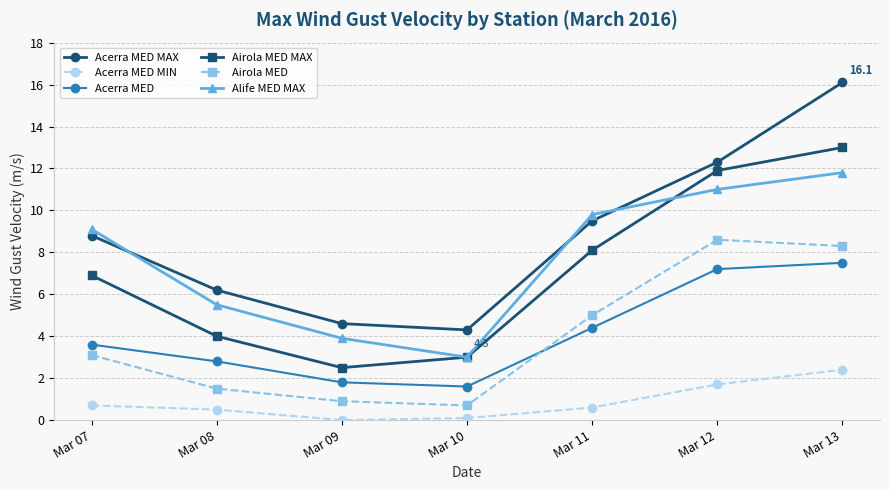

Which series has the largest range (max minus min)?

Acerra MED MAX